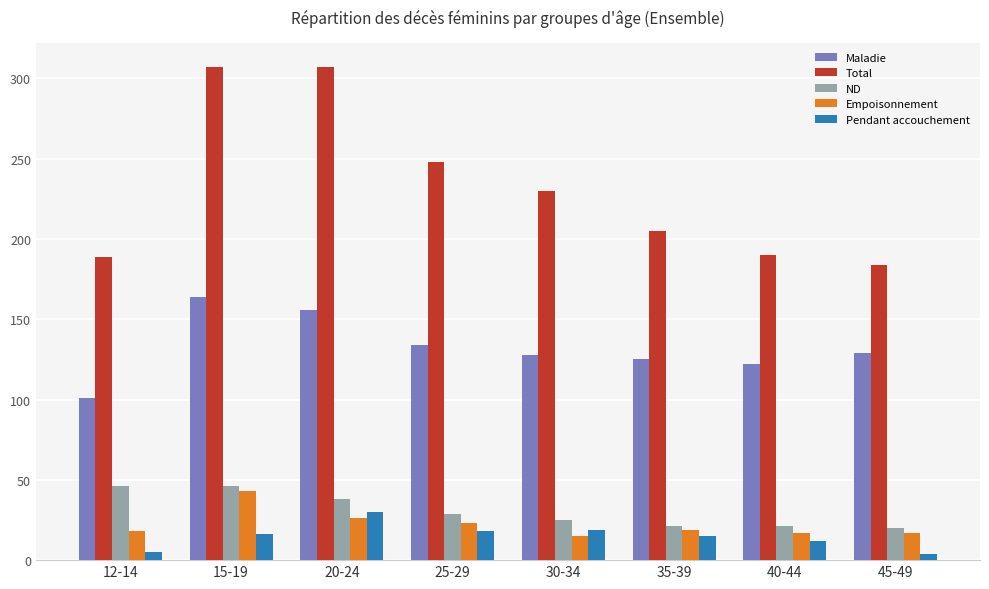

Which series has the largest total across all categories?

Total